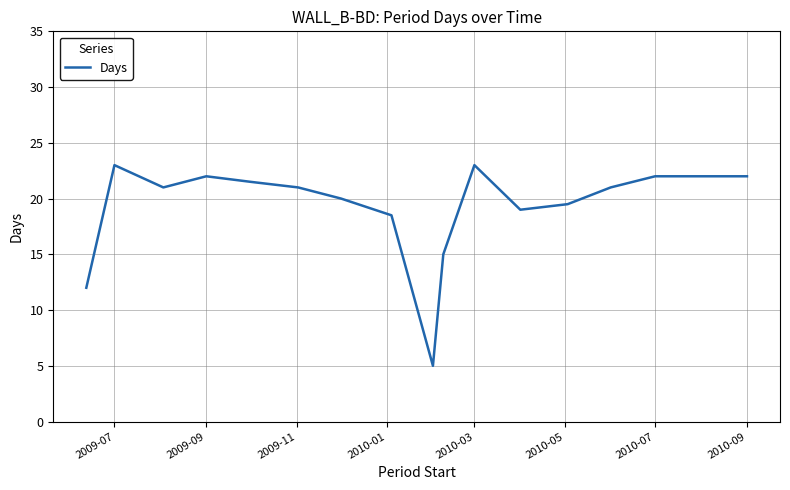

What is the sum of all values?

327.5